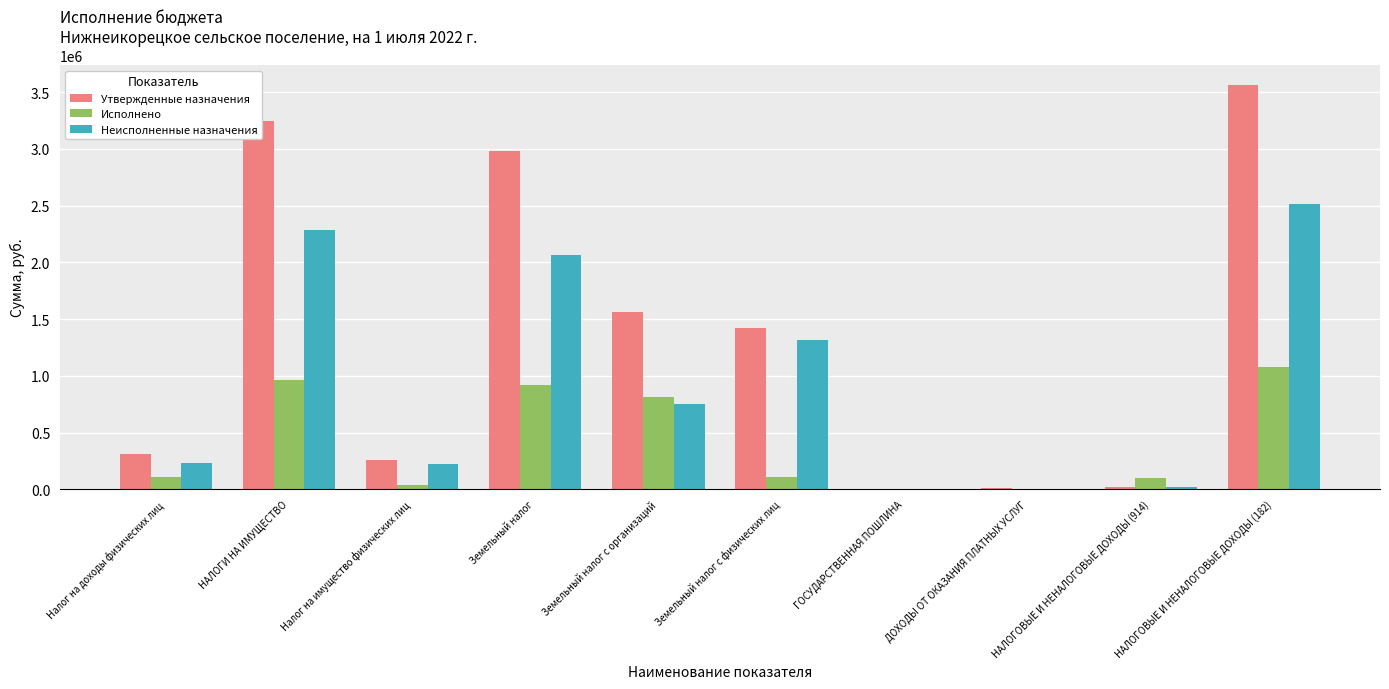

True or false: Неисполненные назначения has a value of 218343.4 at Налог на имущество физических лиц.

True